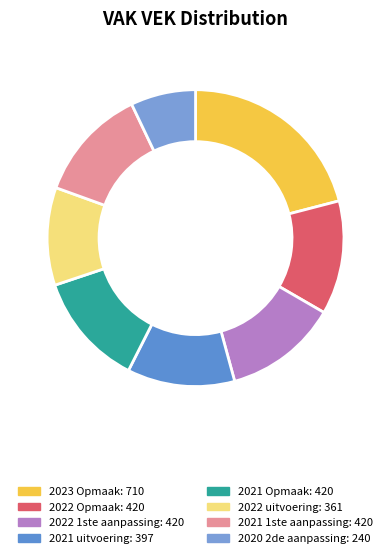

True or false: 2023 Opmaak accounts for 31% of the total.

False